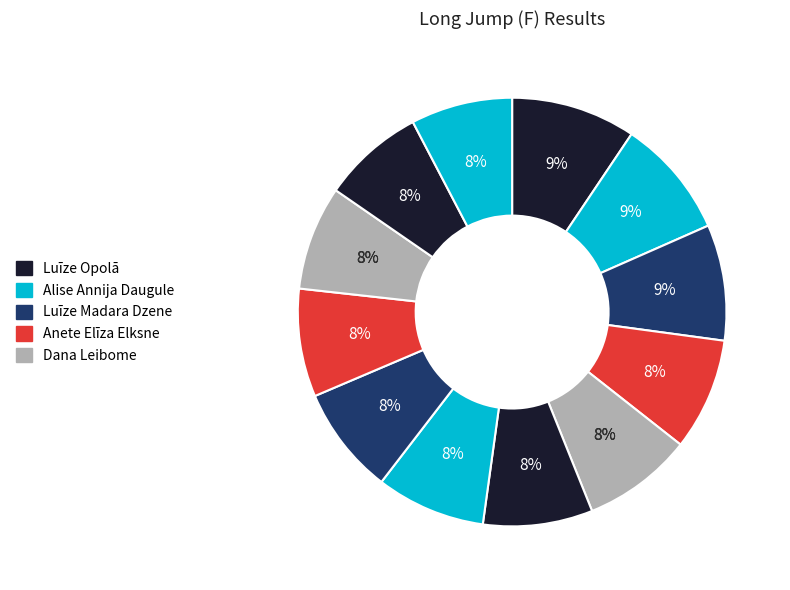

Which category has the biggest portion of the pie?

Luīze Opolā